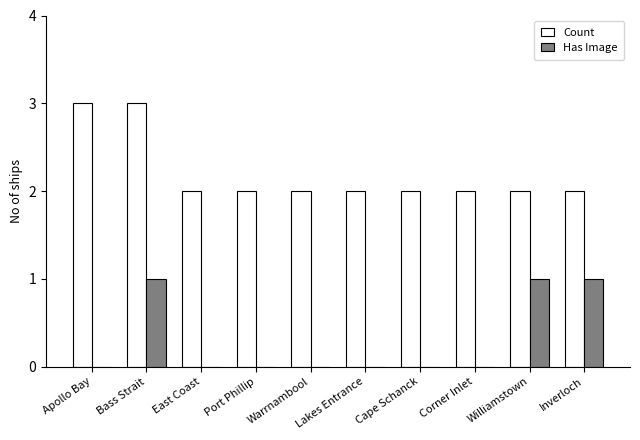

How many data points does each series have?

10